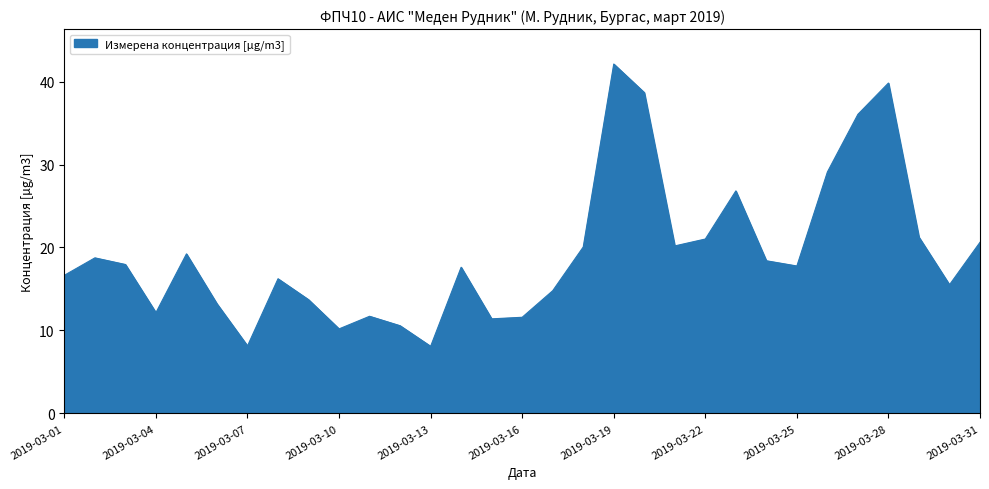

What is the difference between the maximum and minimum values?

34.0